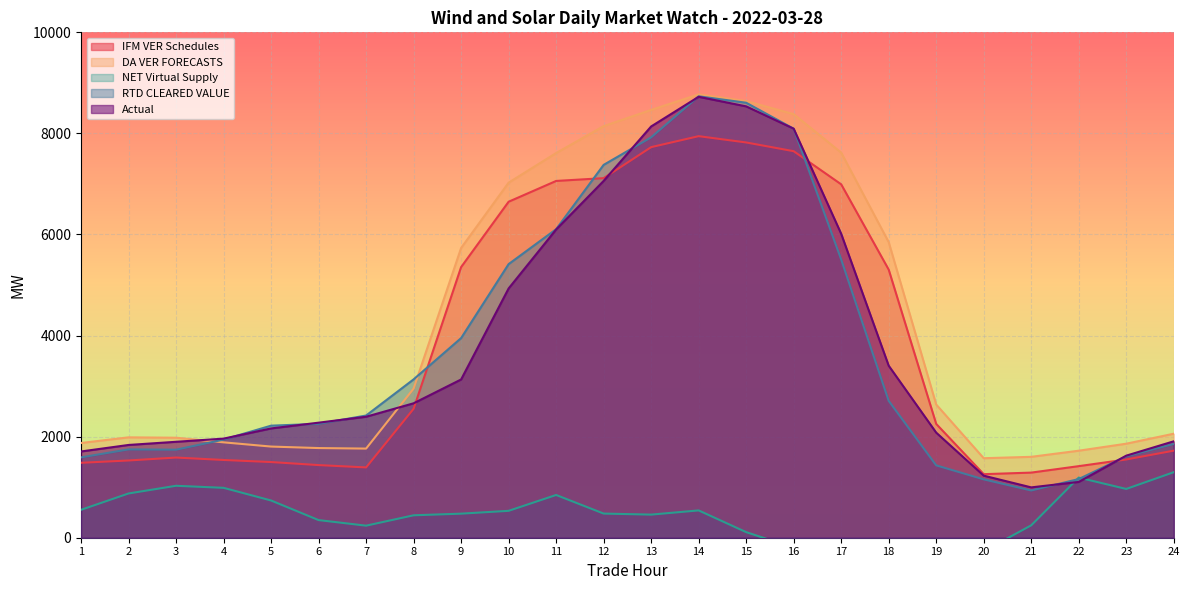

What is the sum of the Actual values at 23 and 3?

3522.0